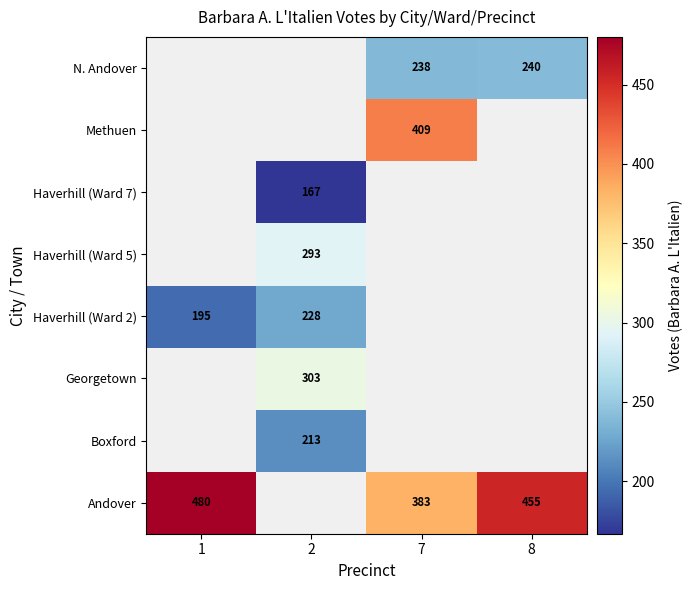

At which category does the chart reach its minimum across all series?

2